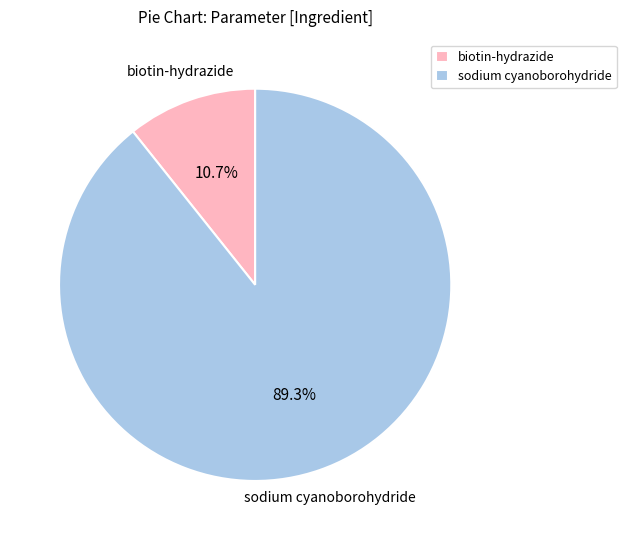

Which has a higher value, sodium cyanoborohydride or biotin-hydrazide?

sodium cyanoborohydride